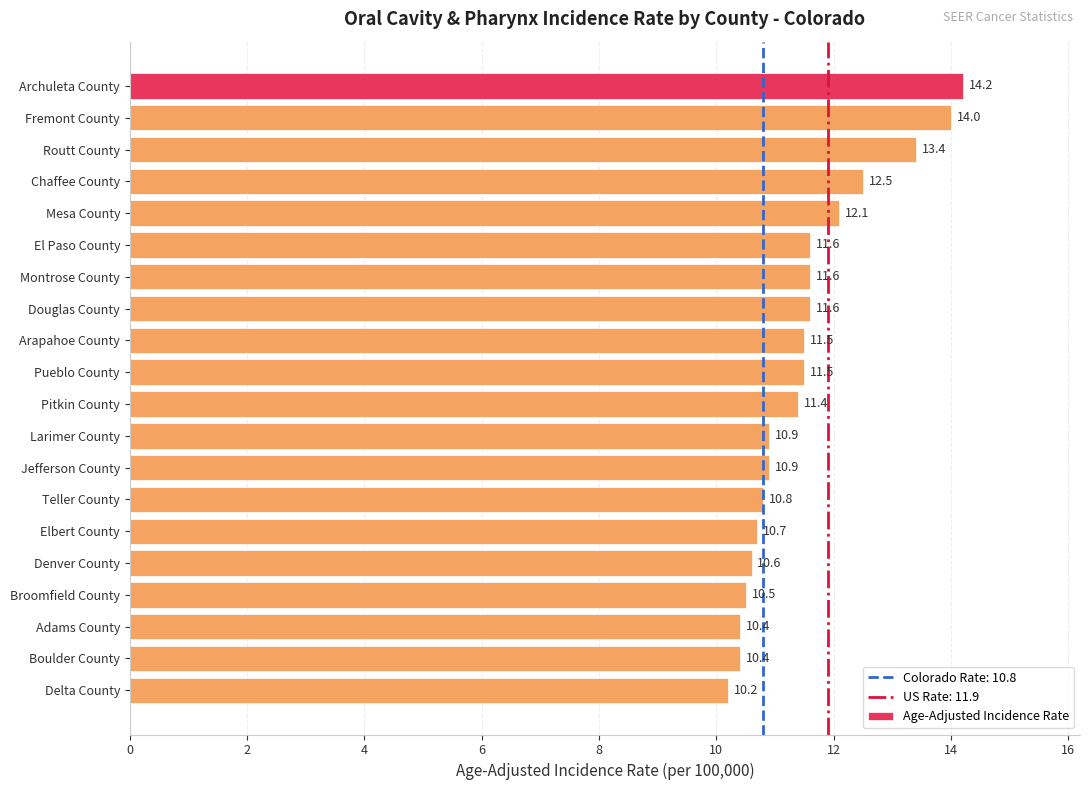

How many bars are there in total?

20